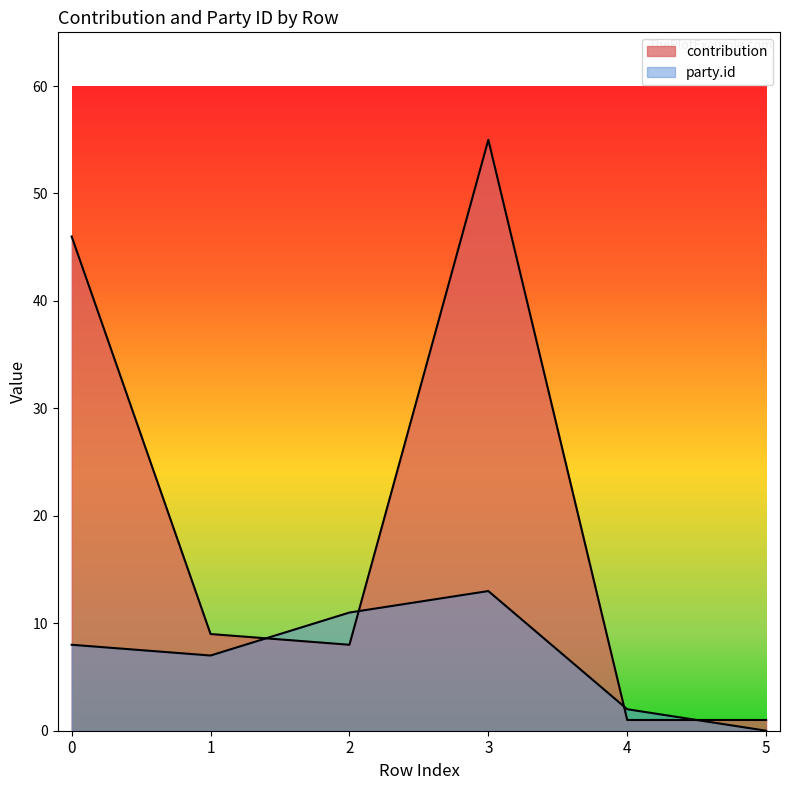

Which series has the largest range (max minus min)?

contribution